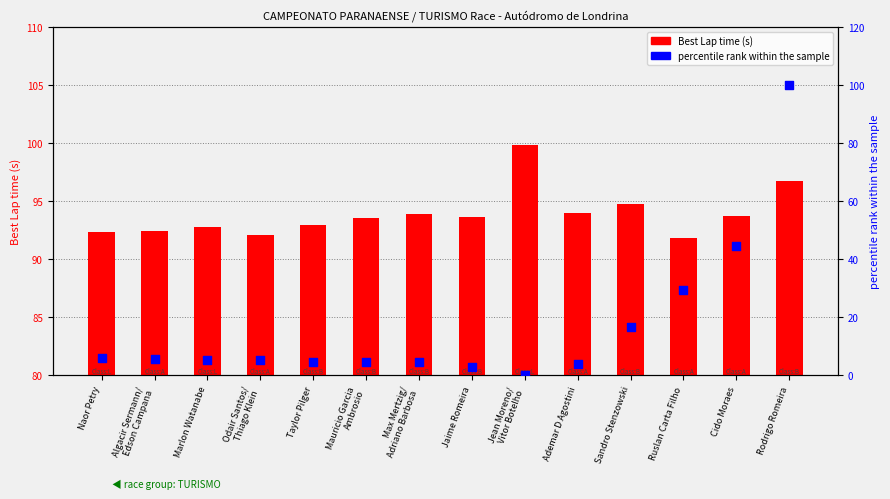

Which series contains the lowest Y value?

Percentile rank (Total Time)